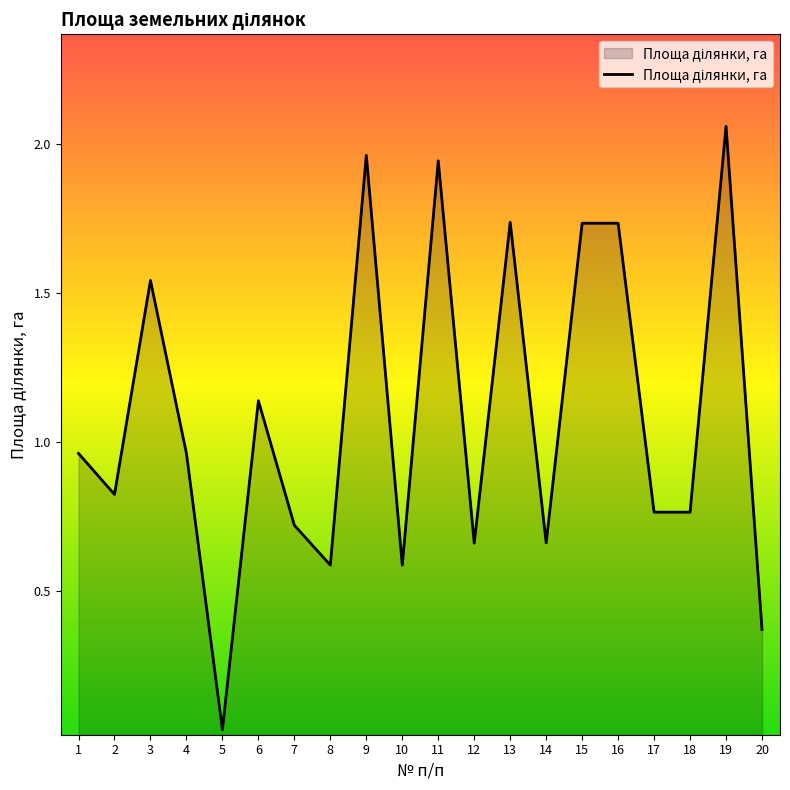

How many interior local peaks (higher than both neighbors) does the data have?

6